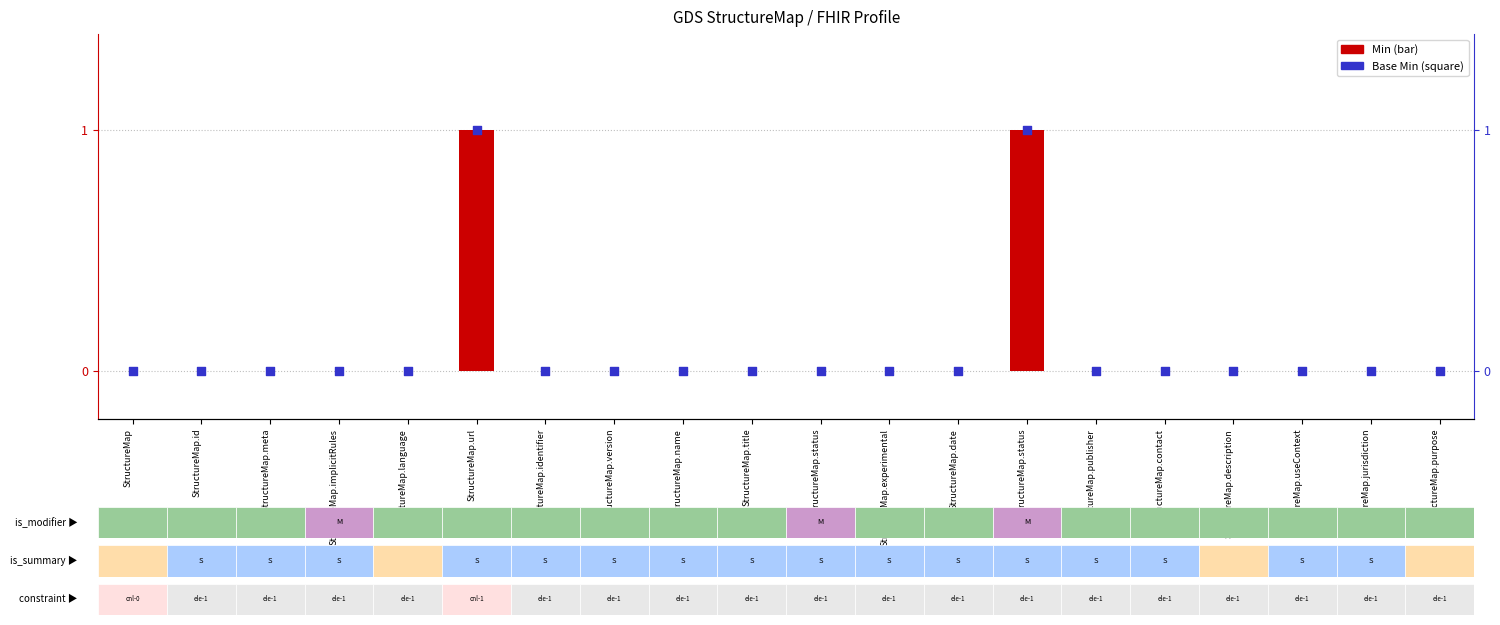

What are all the series names shown in the legend?

Min, Base Min